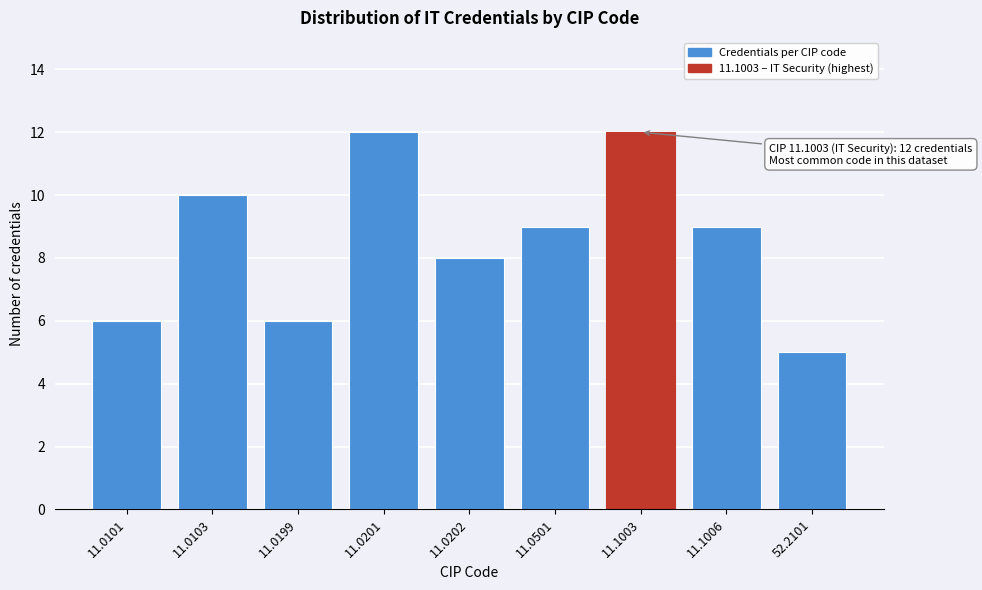

Reading left to right, list all the values displayed in this chart.

6	10	6	12	8	9	12	9	5